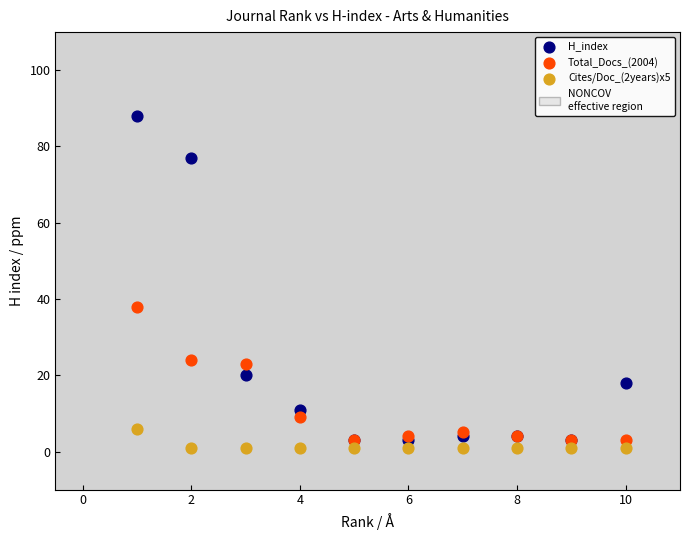

Across all series, what Y value is closest to 44?

38